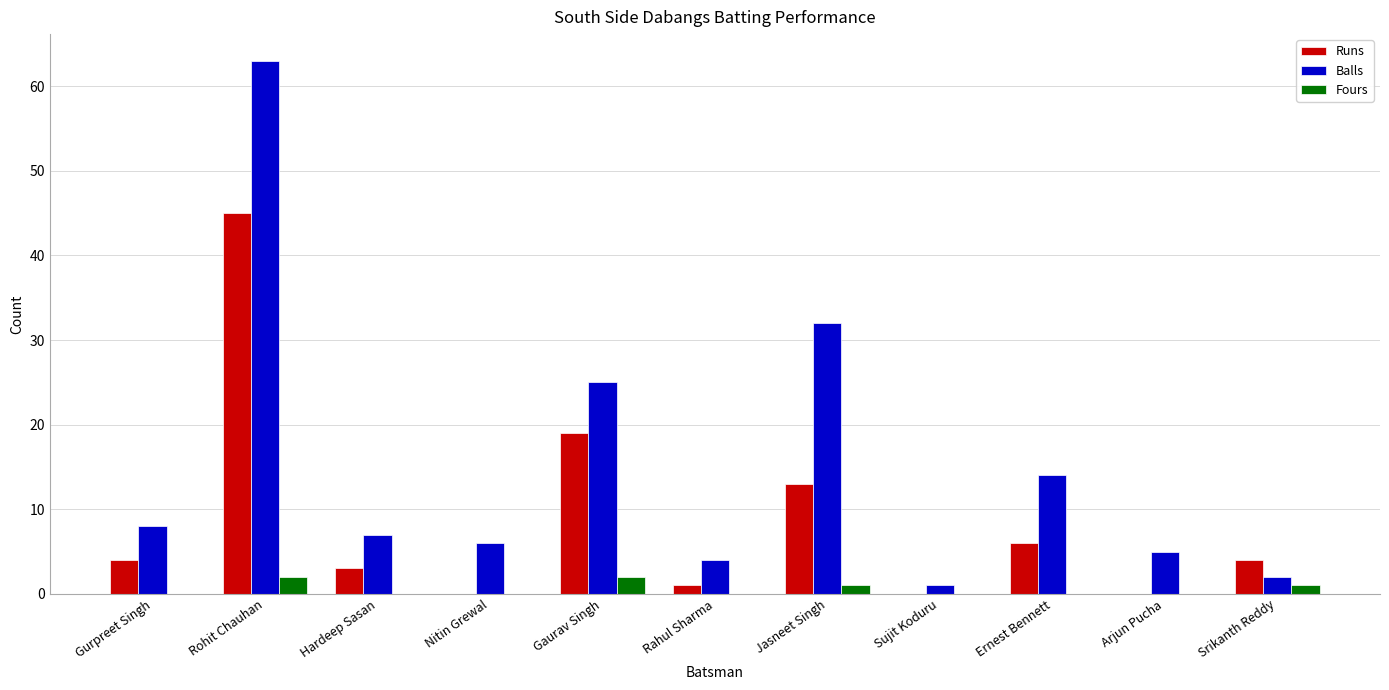

What is the maximum value for Fours?

2